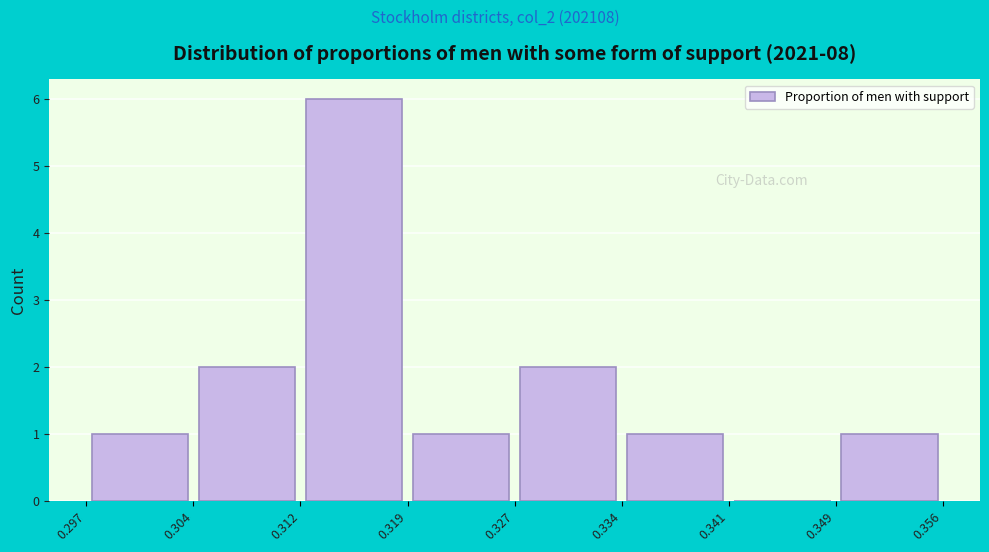

How tall is the bar that spans 0.334 to 0.341 on the x-axis? The values are not printed on the chart, so give them approximately, as read against the axis.

1